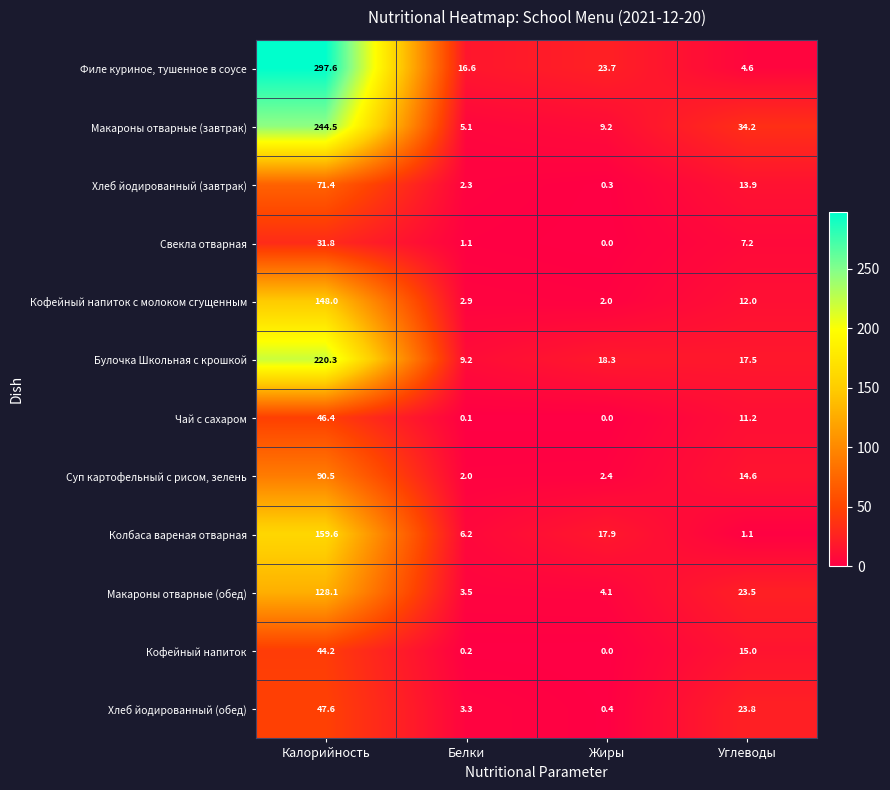

What is the spread (max minus min) of values at Углеводы?

33.1